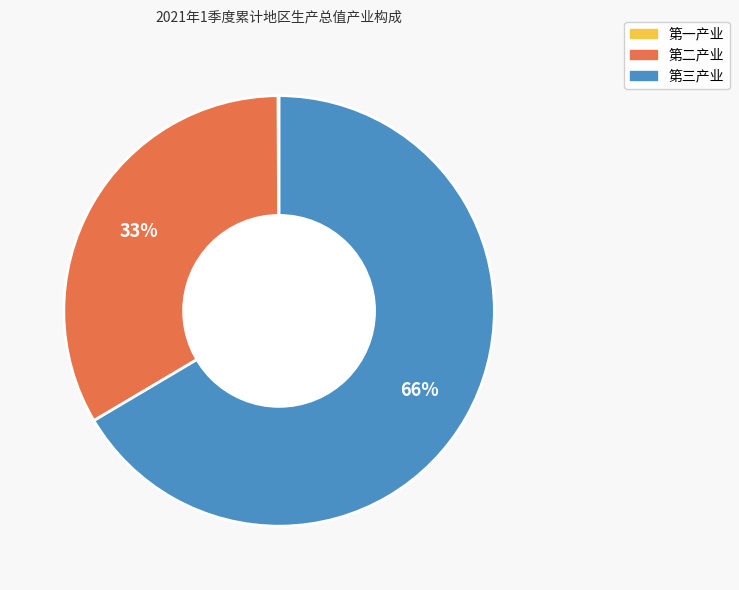

Which has a higher value, 第三产业 or 第二产业?

第三产业